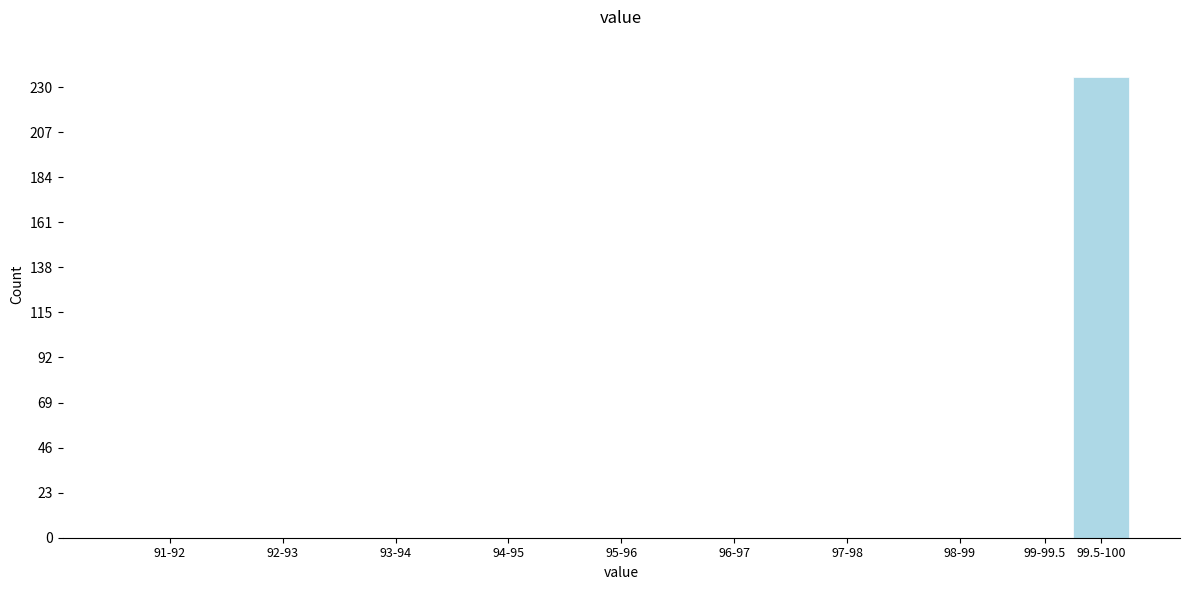

Reading right to left, extract all data points from this chart.

99.5-100=235	99-99.5=0	98-99=0	97-98=0	96-97=0	95-96=0	94-95=0	93-94=0	92-93=0	91-92=0